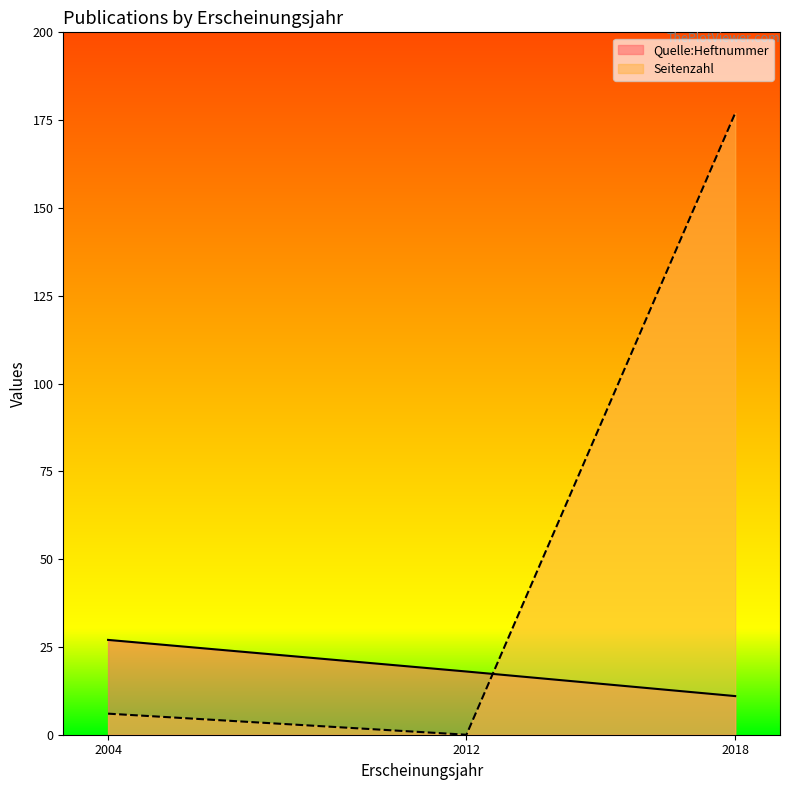

List the labels in order of Quelle:Heftnummer value, smallest first.

2018, 2012, 2004